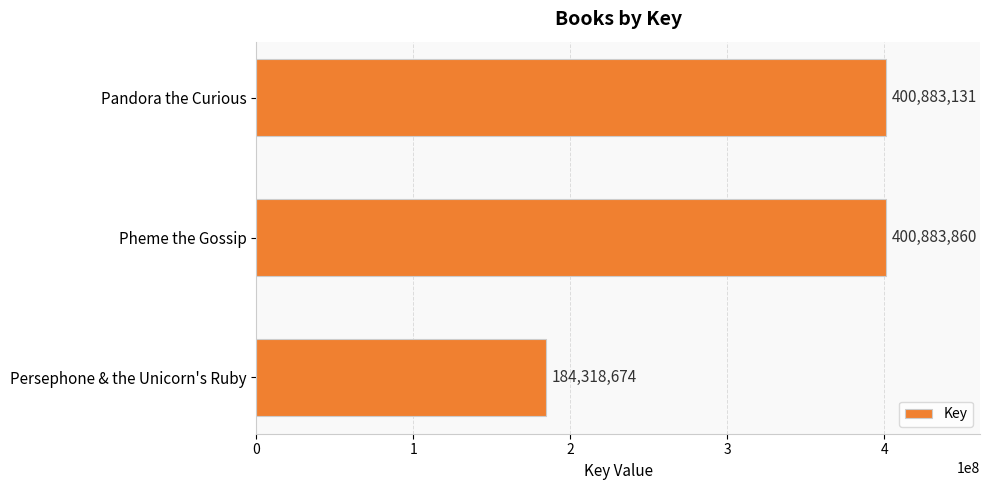

Between Persephone & the Unicorn's Ruby and Pheme the Gossip, which is larger?

Pheme the Gossip